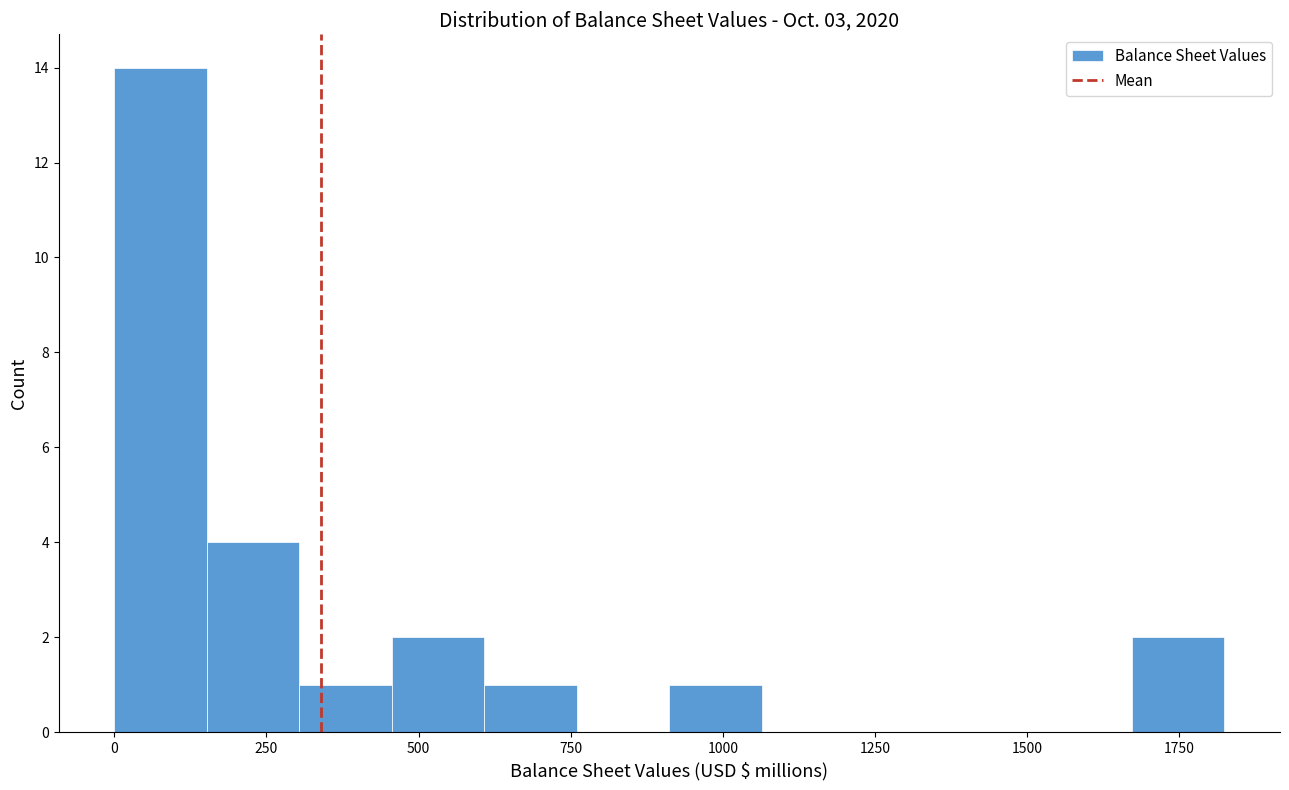

Around what value on the x-axis is the tallest bar? Give the approximate position of its centre, as read against the axis.

100